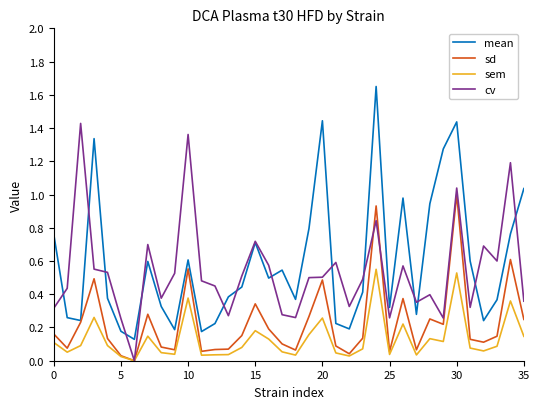

Which series has the largest range (max minus min)?

mean